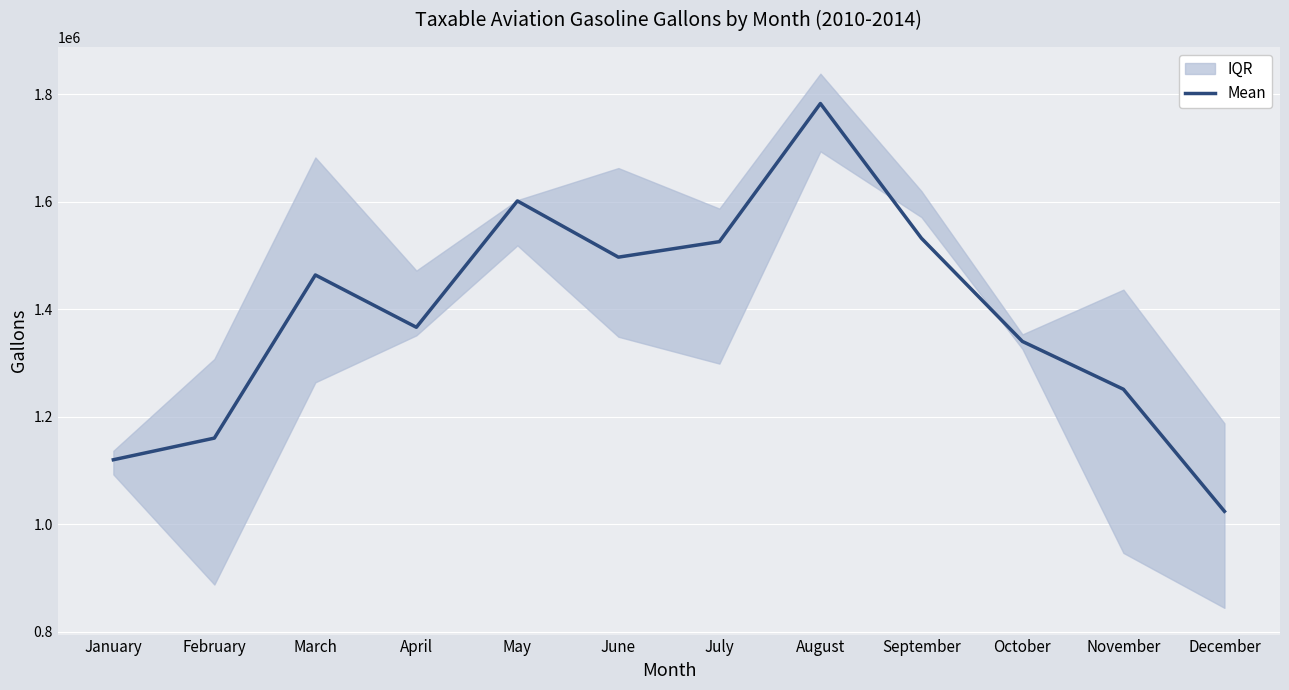

The chart shows a value of 1160485.6 at February. True or false?

True